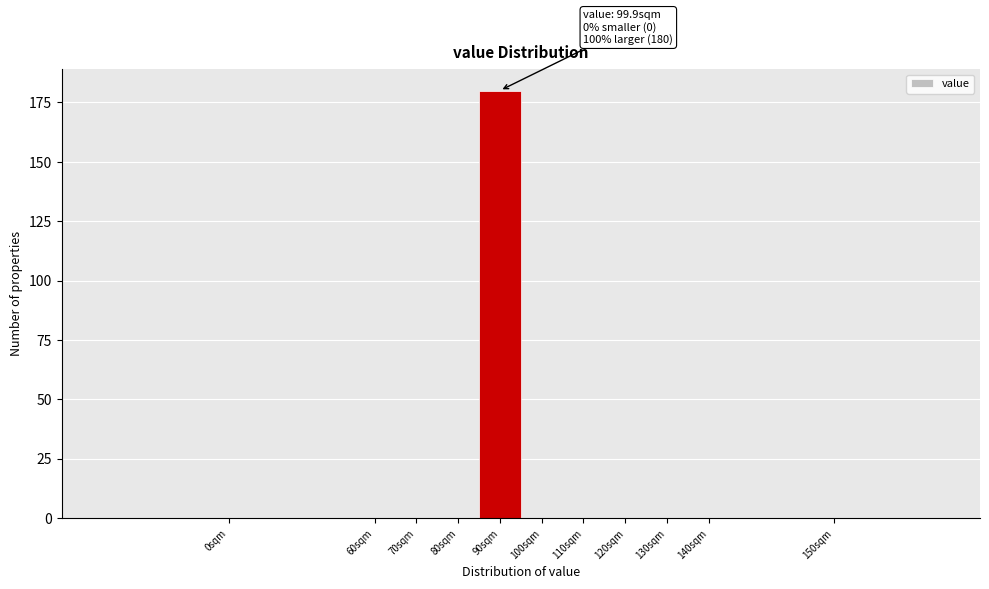

Reading left to right, what are all the values shown in this chart?

0sqm=0	60sqm=0	70sqm=0	80sqm=0	90sqm=180	100sqm=0	110sqm=0	120sqm=0	130sqm=0	140sqm=0	150sqm=0